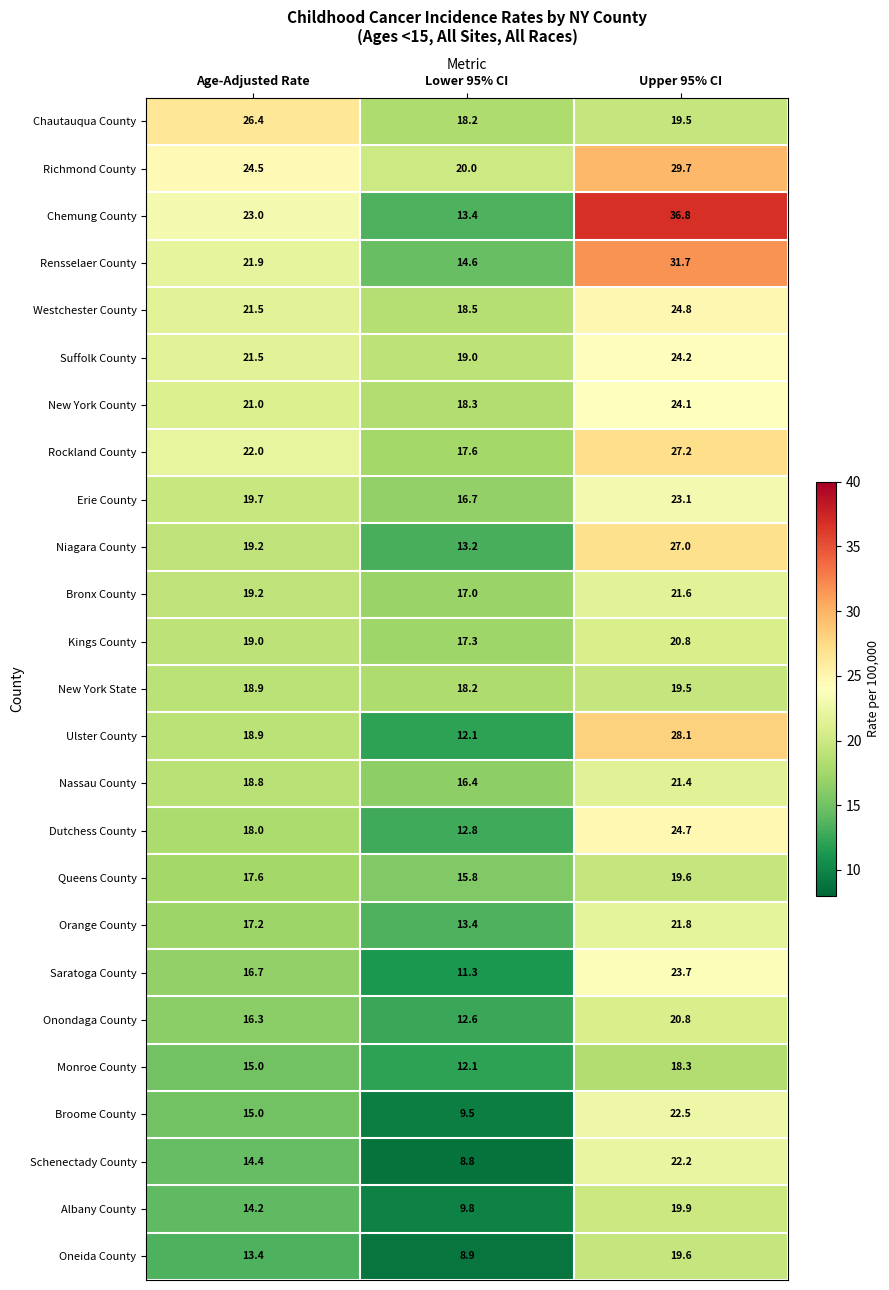

Is it true that Rockland County equals 17.6 at Lower 95% CI?

True